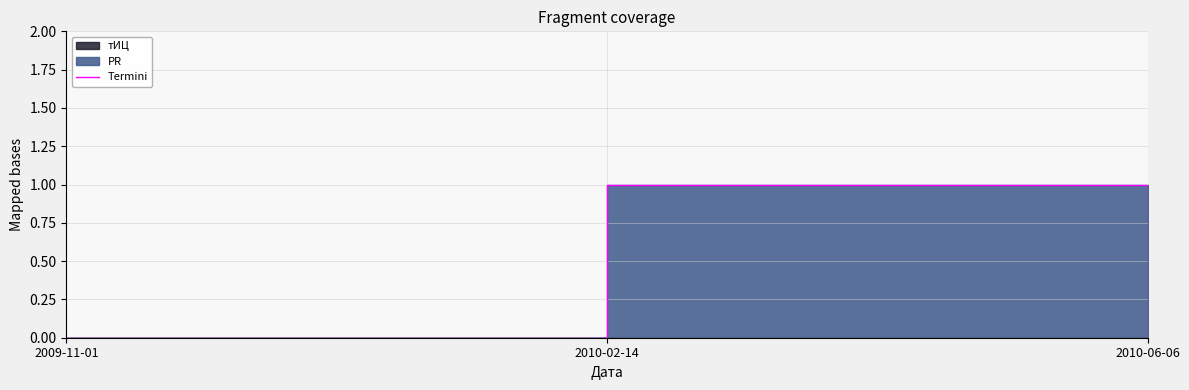

How many lines are shown in the chart?

1